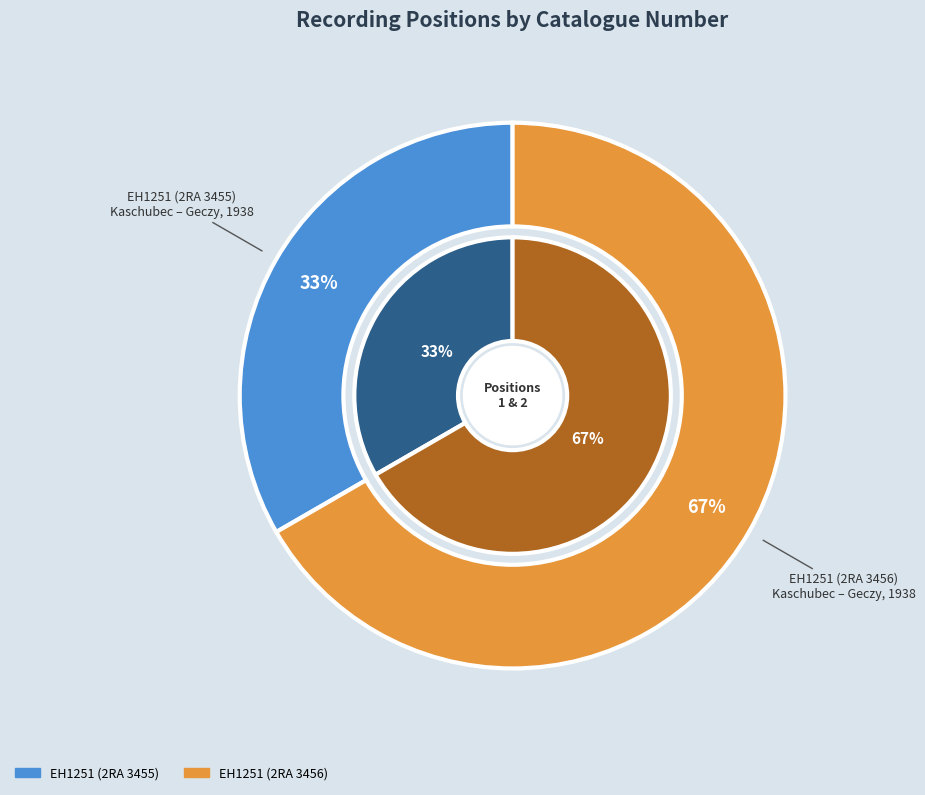

Is there a majority slice in this chart?

Yes